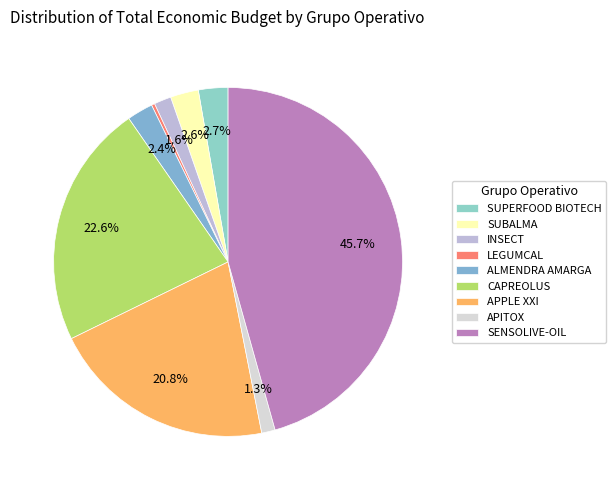

To the nearest percent, what is the difference between the LEGUMCAL and SENSOLIVE-OIL slice percentages?

45%